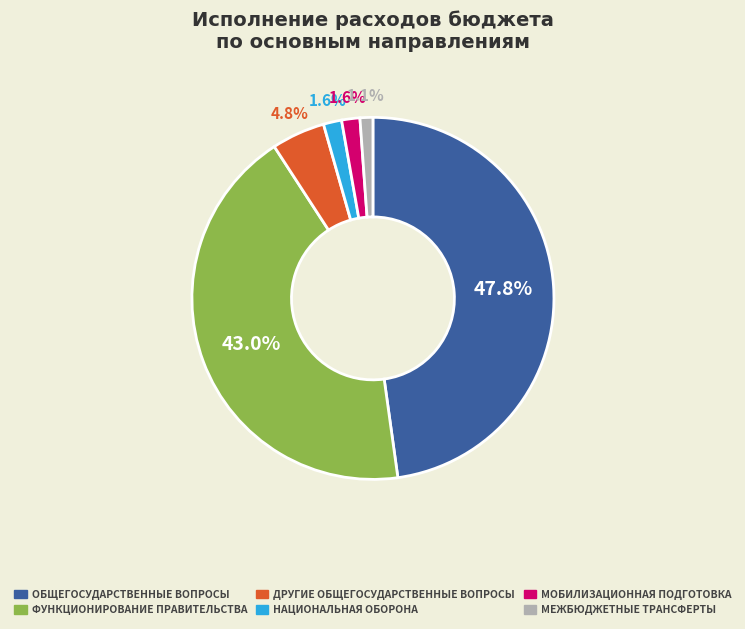

Is there a majority slice in this chart?

No